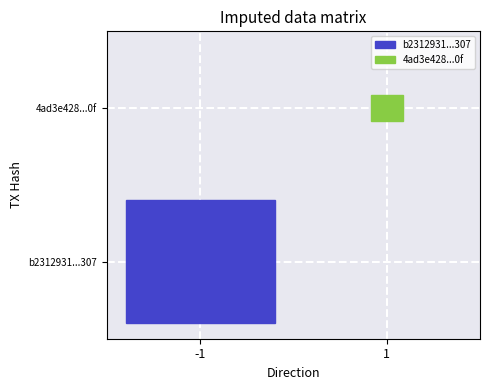

Count the number of categories in the chart.

2